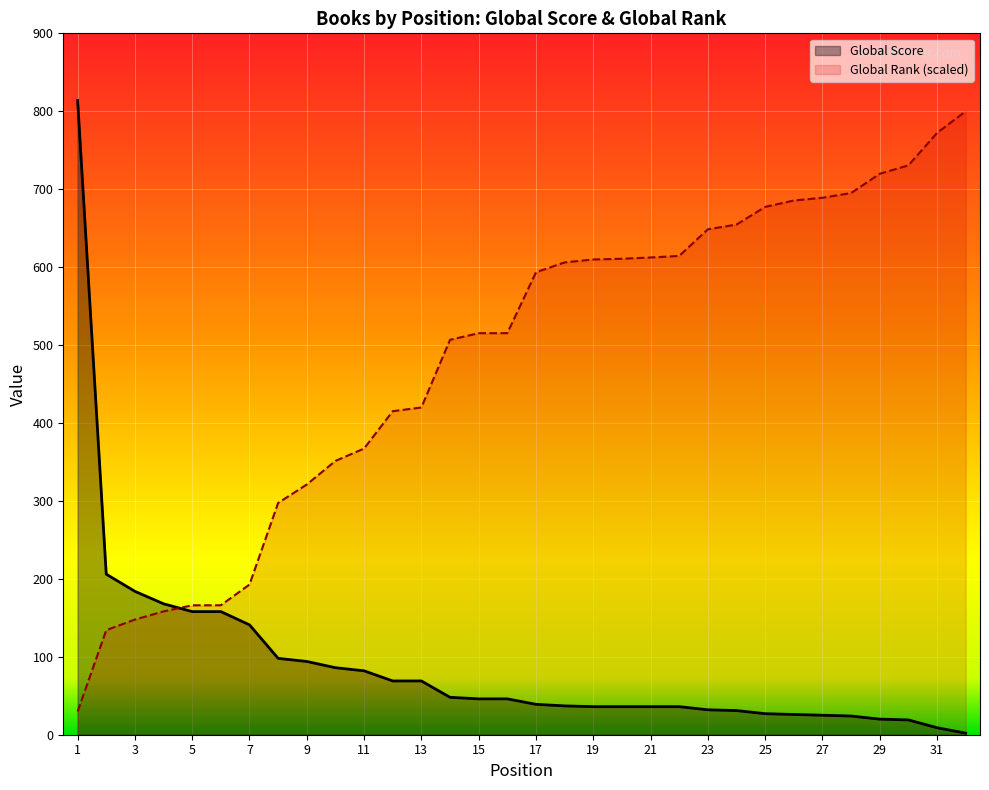

Reading right to left, transcribe all the data shown in this chart.

Global Score: 32=2.0	31=9.0	30=19.0	29=20.0	28=24.0	27=25.0	26=26.0	25=27.0	24=31.0	23=32.0	22=36.0	21=36.0	20=36.0	19=36.0	18=37.0	17=39.0	16=46.0	15=46.0	14=48.0	13=69.0	12=69.0	11=82.0	10=86.0	9=94.0	8=98.0	7=141.0	6=158.0	5=158.0	4=168.0	3=184.0	2=206.0	1=814.0
Global Rank (scaled): 32=800.0	31=772.3	30=730.6	29=719.8	28=695.1	27=689.0	26=685.5	25=677.3	24=654.6	23=648.5	22=614.4	21=612.4	20=610.7	19=609.8	18=606.1	17=593.4	16=515.3	15=515.2	14=506.8	13=419.9	12=415.1	11=367.2	10=351.3	9=321.1	8=297.4	7=192.7	6=166.1	5=166.1	4=158.3	3=147.8	2=134.2	1=29.8